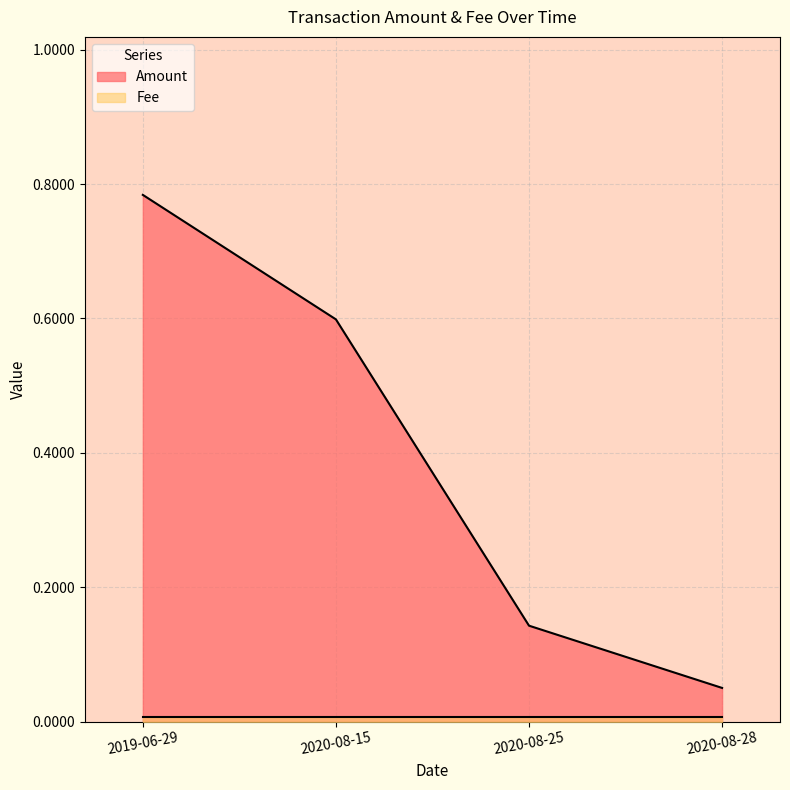

What is the label of the 4th point from the right?

2019-06-29